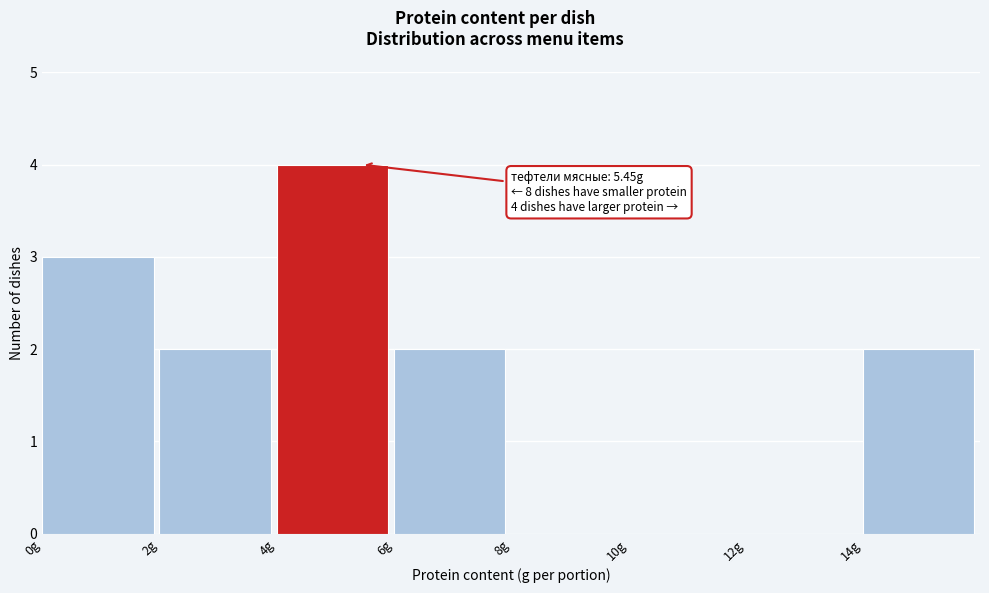

Which range on the x-axis has the tallest bar?

4 to 6